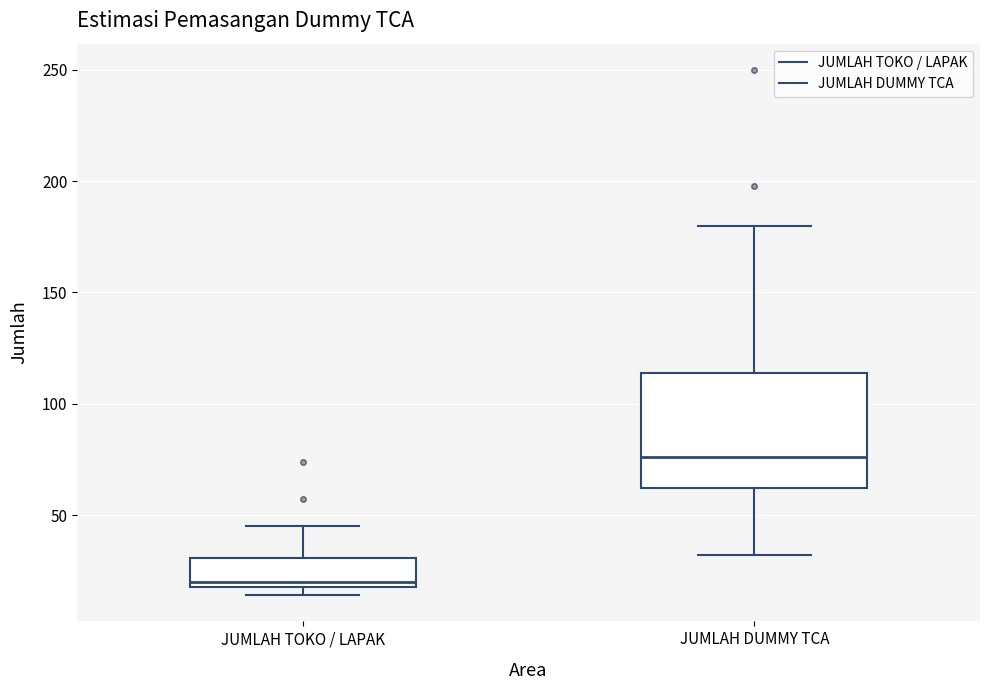

Which box has the lowest median line?

JUMLAH TOKO / LAPAK